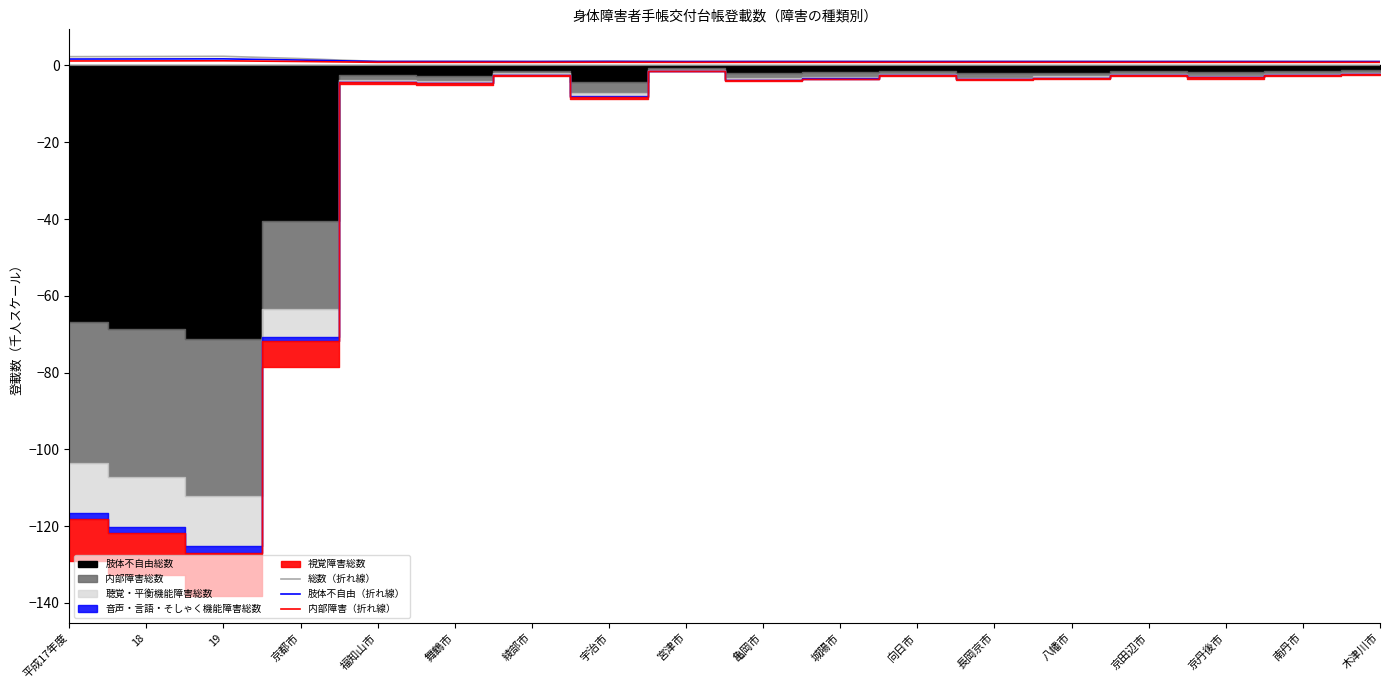

In 内部障害（折れ線）, how many points are lower than both neighbors (excluding endpoints)?

5